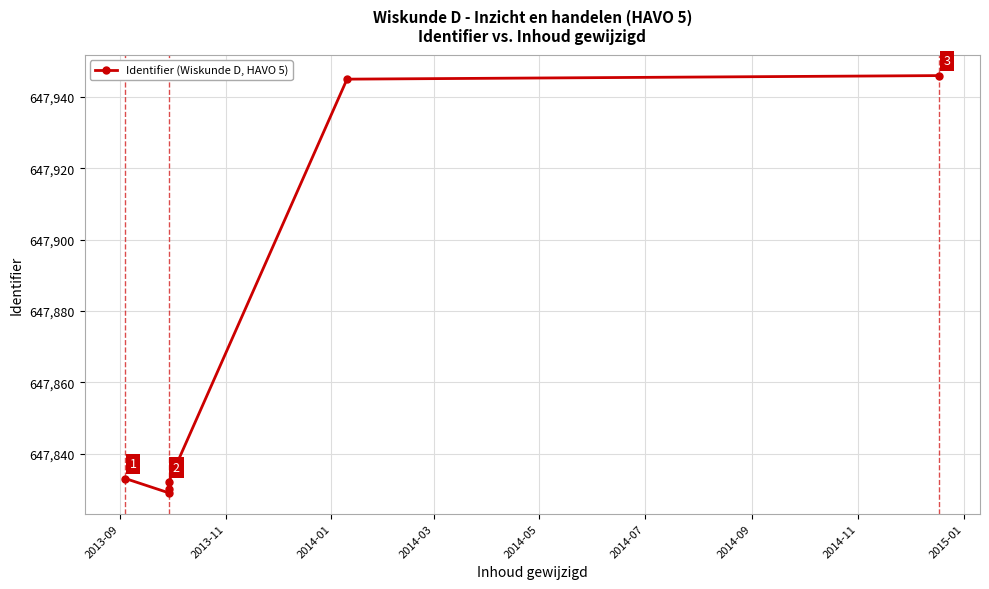

What is the value of the 4th point from the left?

647832